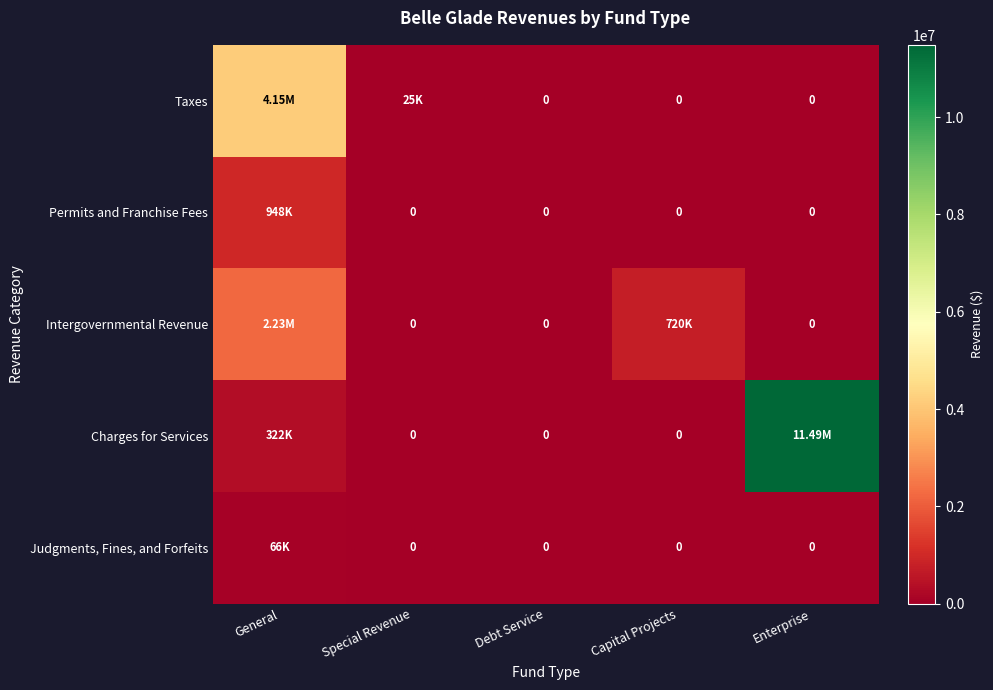

The Intergovernmental Revenue series shows 0 at Debt Service. True or false?

True